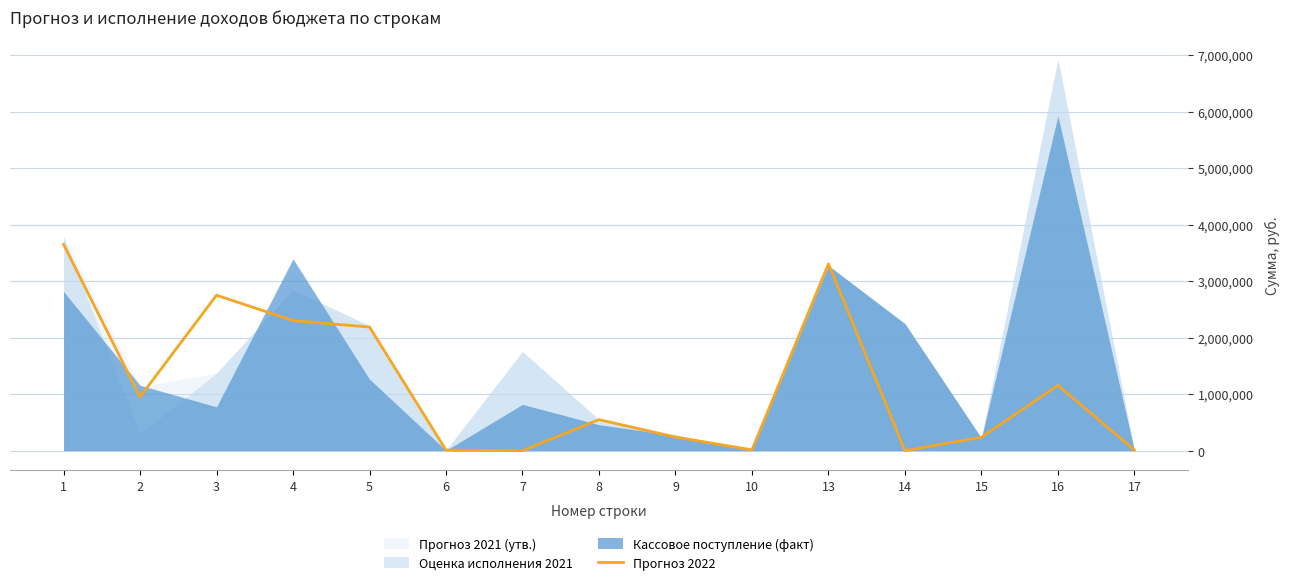

True or false: there are more than 0 points higher than both neighbors.

True